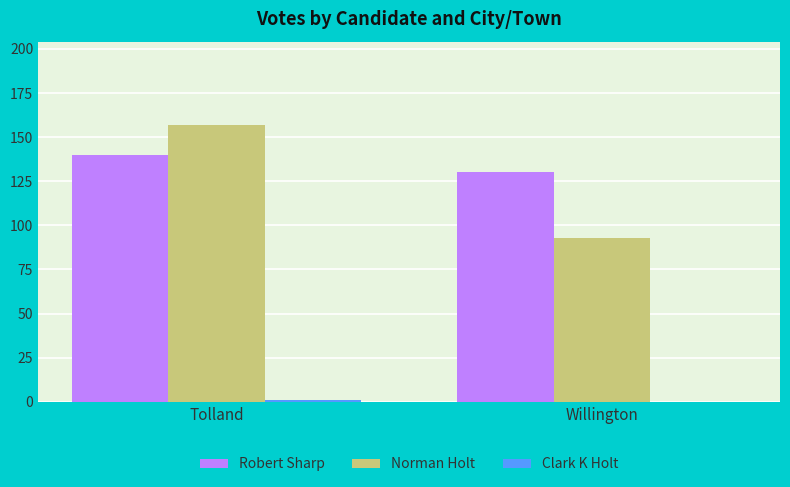

Which series has the largest range (max minus min)?

Norman Holt